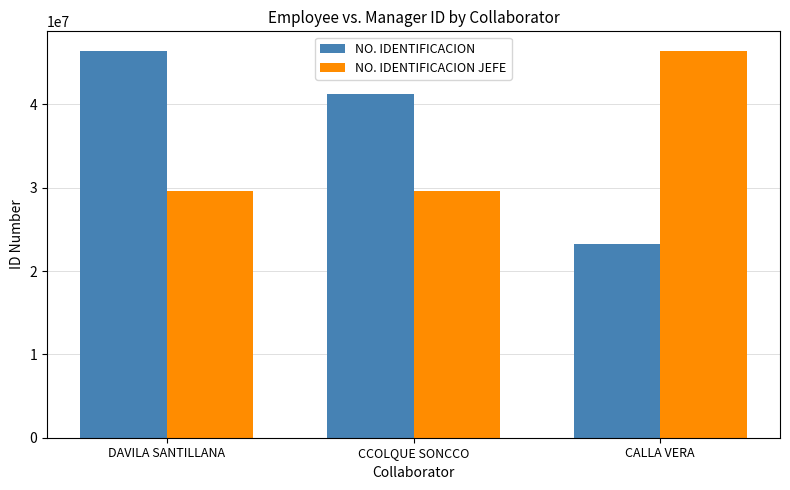

What is the spread (max minus min) of values at DAVILA SANTILLANA?

16855769